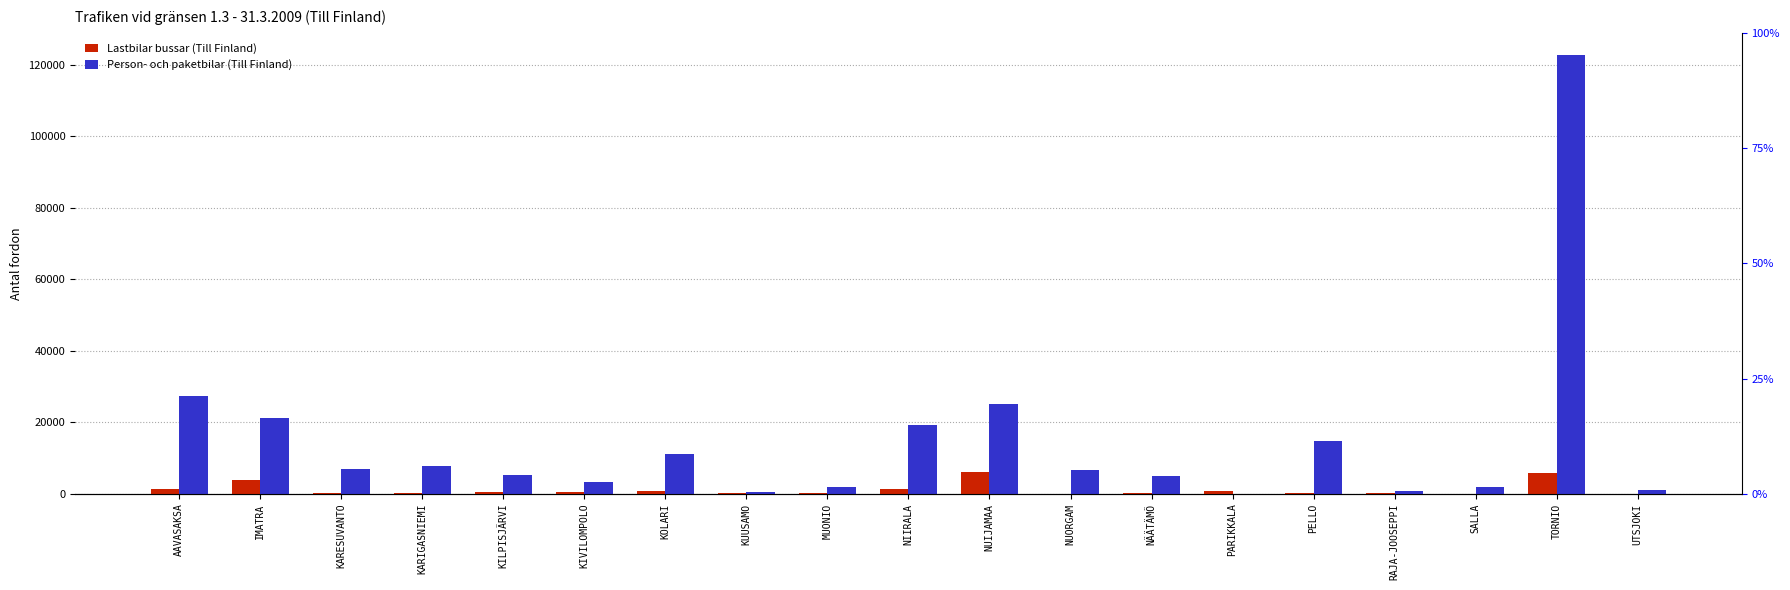

What is the average value of the Lastbilar bussar (Till Finland) series?

1222